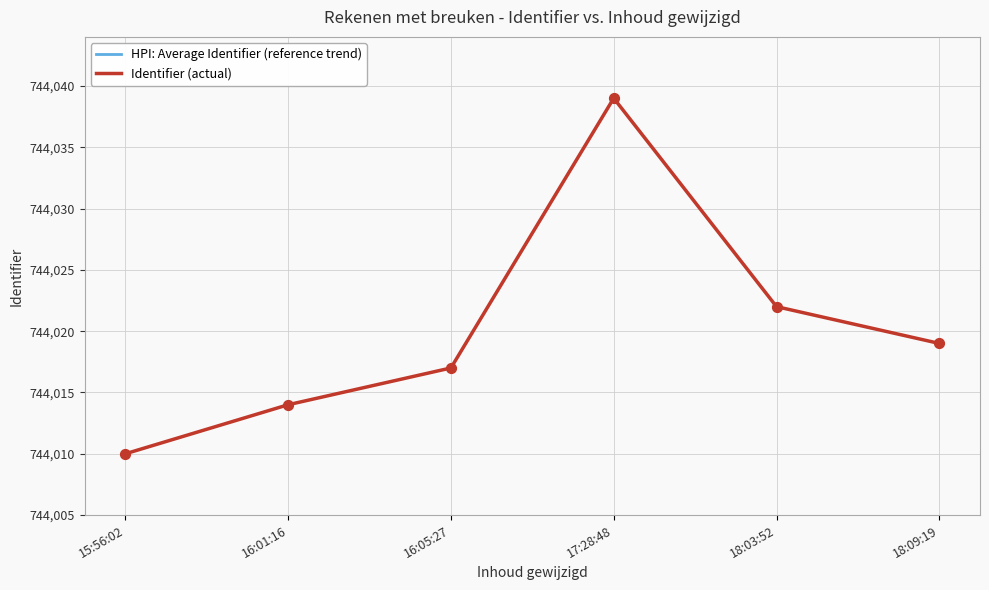

Which series has the widest spread of Y values?

Identifier (actual)